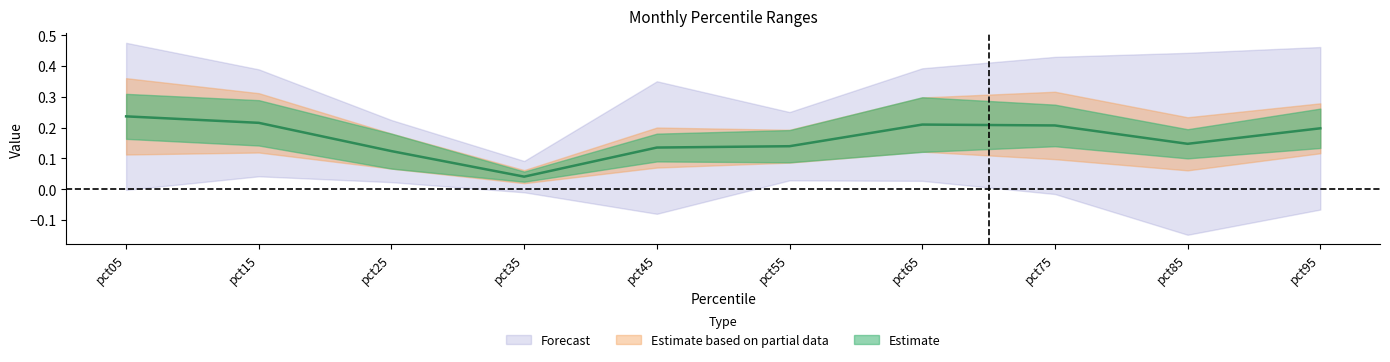

Is this an area chart (filled region under the line)?

No